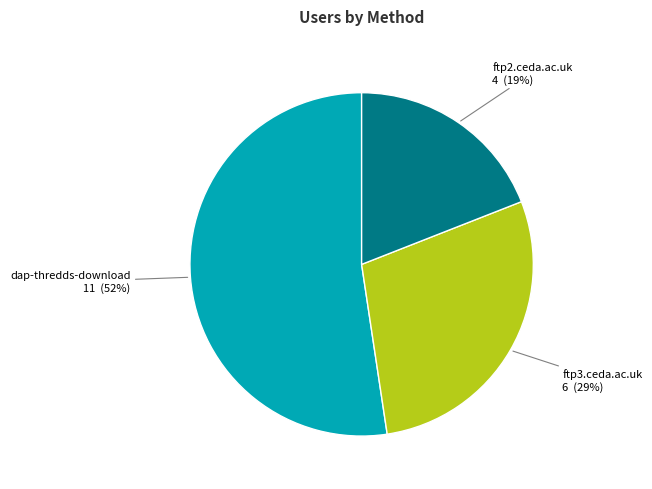

Is there a majority slice in this chart?

Yes